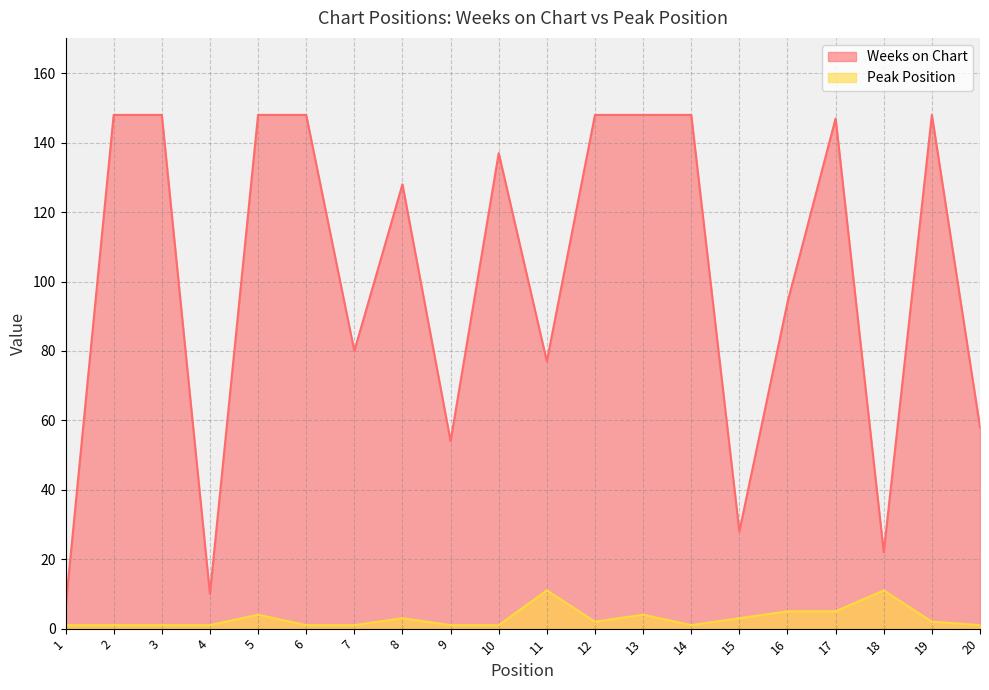

Count the Peak Position values in the range 1 to 4.

16